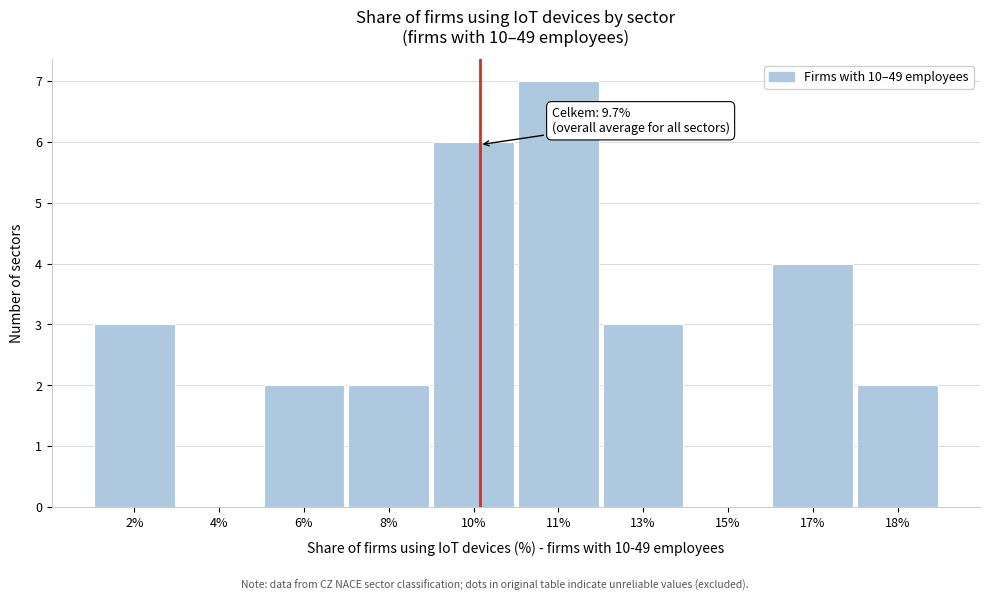

Reading left to right, transcribe all the data shown in this chart.

2%=3	4%=0	6%=2	8%=2	10%=6	11%=7	13%=3	15%=0	17%=4	18%=2